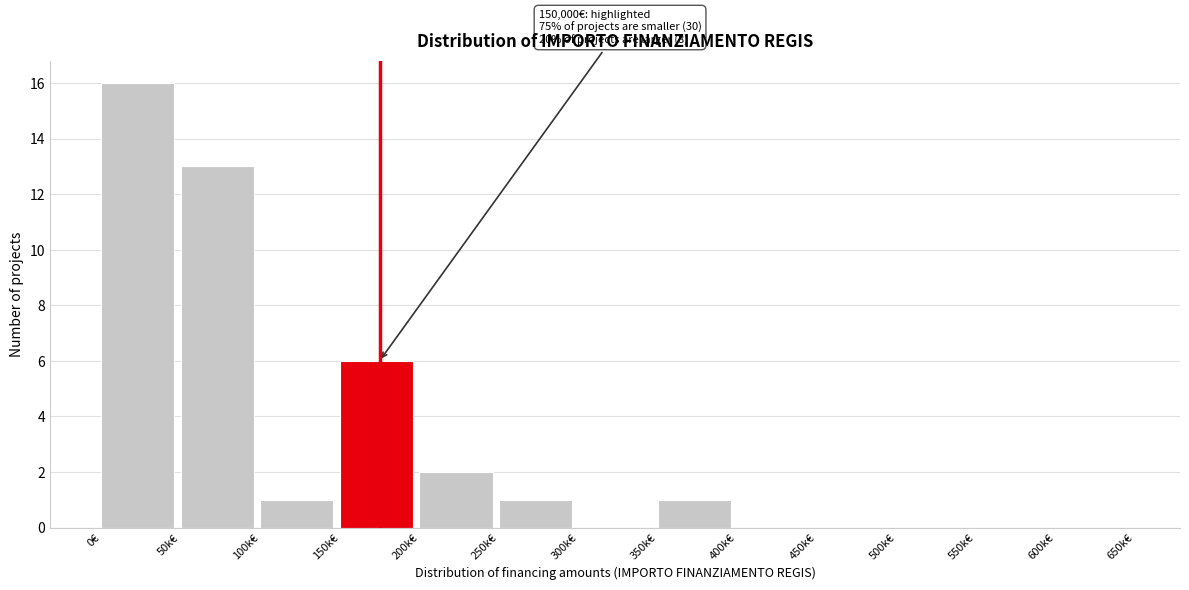

Reading right to left, transcribe all the data shown in this chart.

600k€=0	550k€=0	500k€=0	450k€=0	400k€=0	350k€=1	300k€=0	250k€=1	200k€=2	150k€=6	100k€=1	50k€=13	0€=16